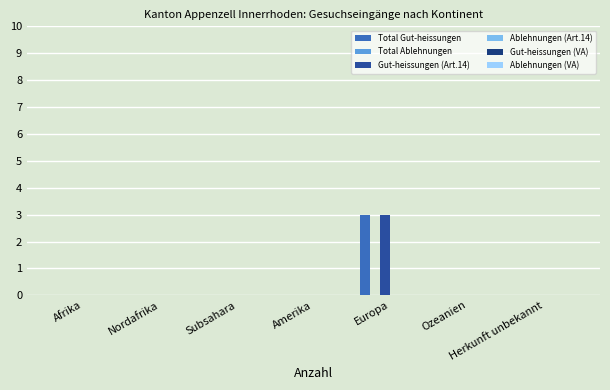

Which series has the largest range (max minus min)?

Total Gut-heissungen